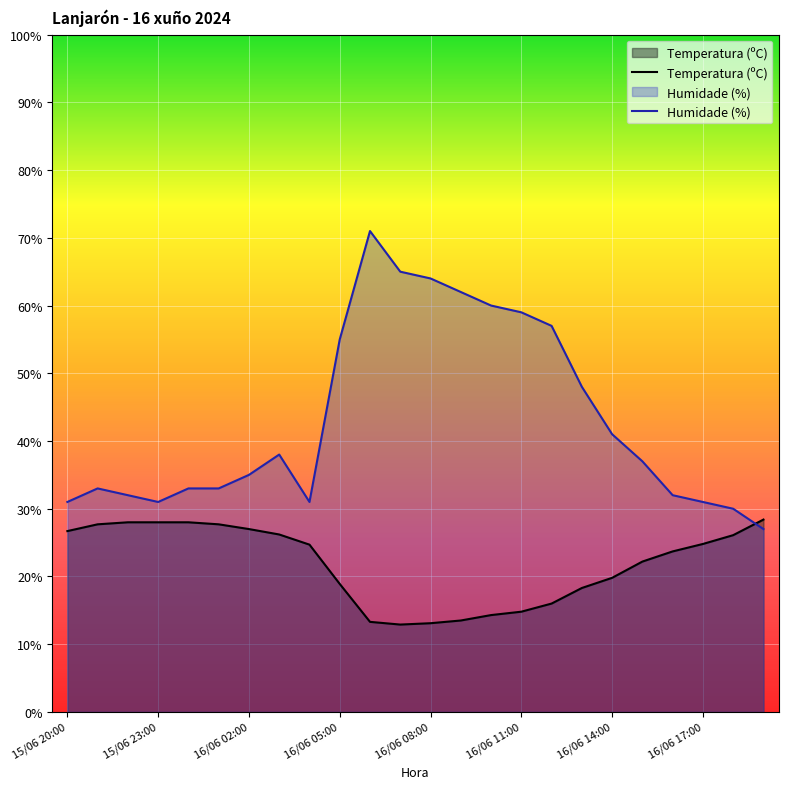

What are all the series names shown in the legend?

Temperatura (ºC), Humidade (%)